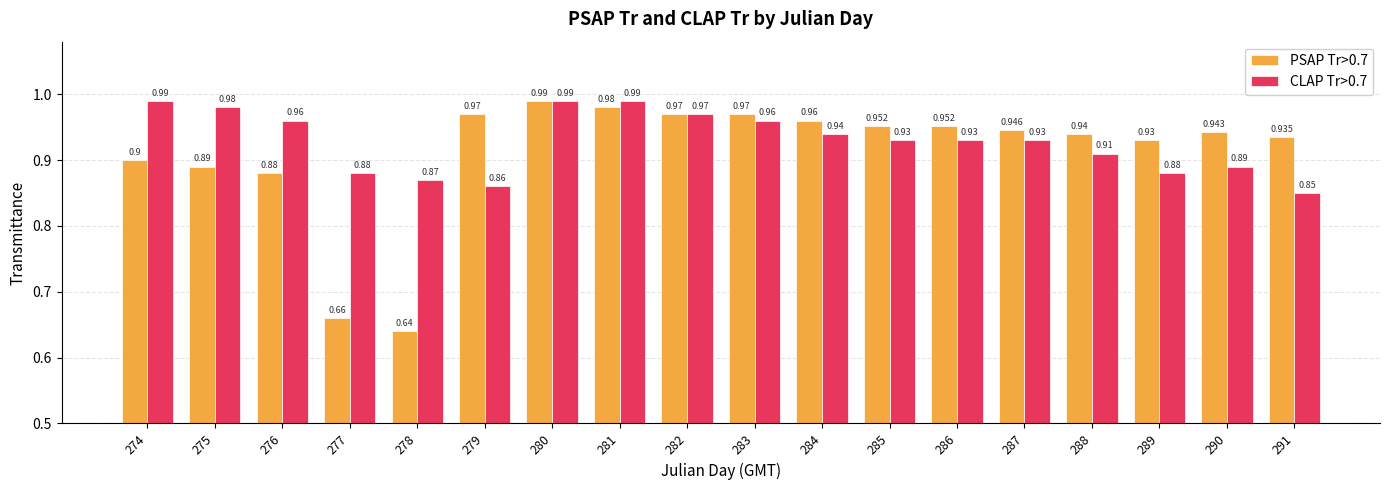

Rank the series at 284 from highest to lowest value.

PSAP Tr>0.7, CLAP Tr>0.7